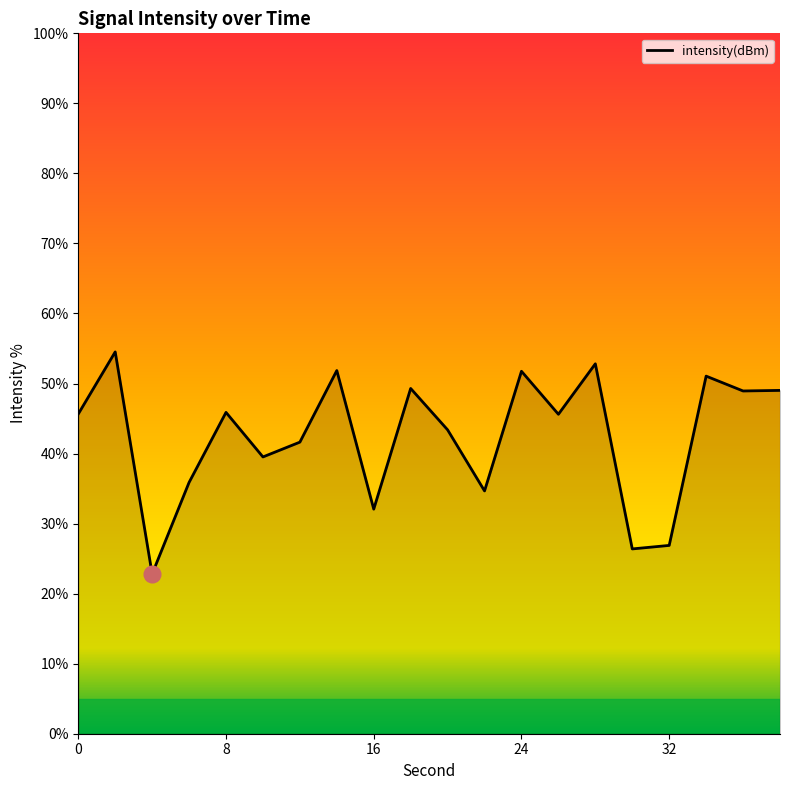

What is the difference between the maximum and minimum values?

31.7